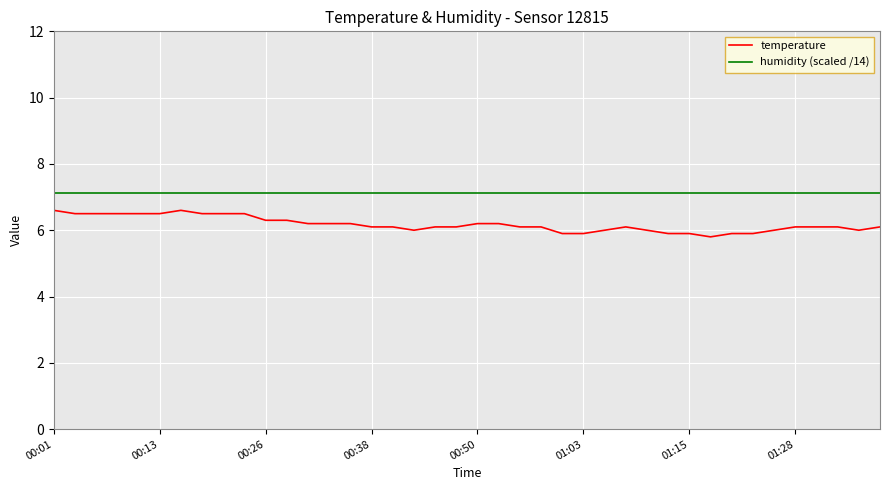

What are all the series names shown in the legend?

temperature, humidity (scaled /14)